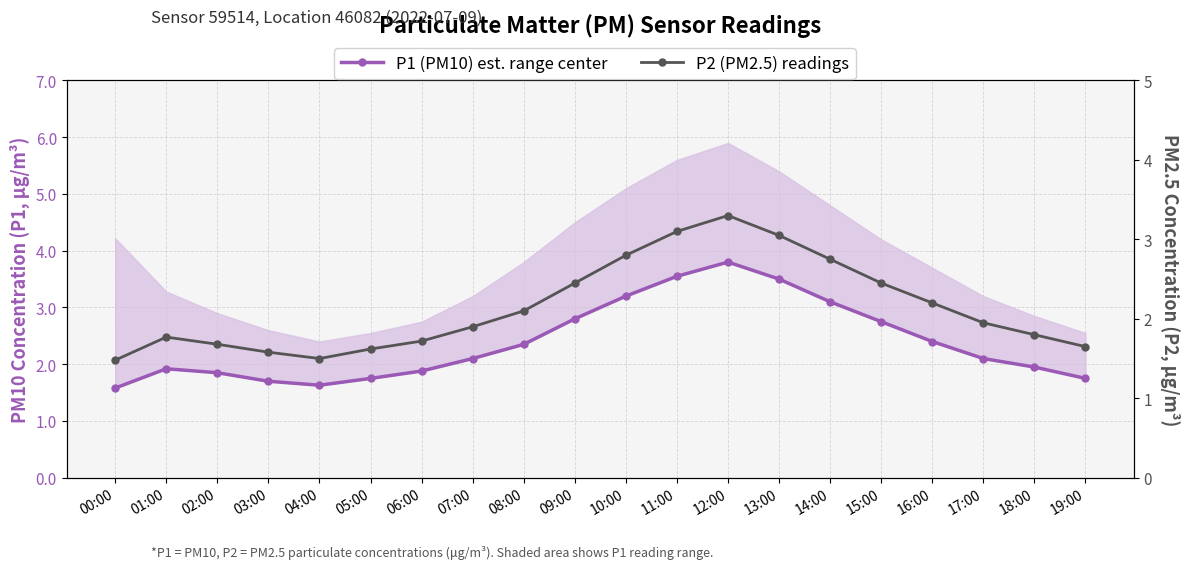

True or false: P2 (PM2.5) readings and P1 (PM10) est. range center cross at least once.

False